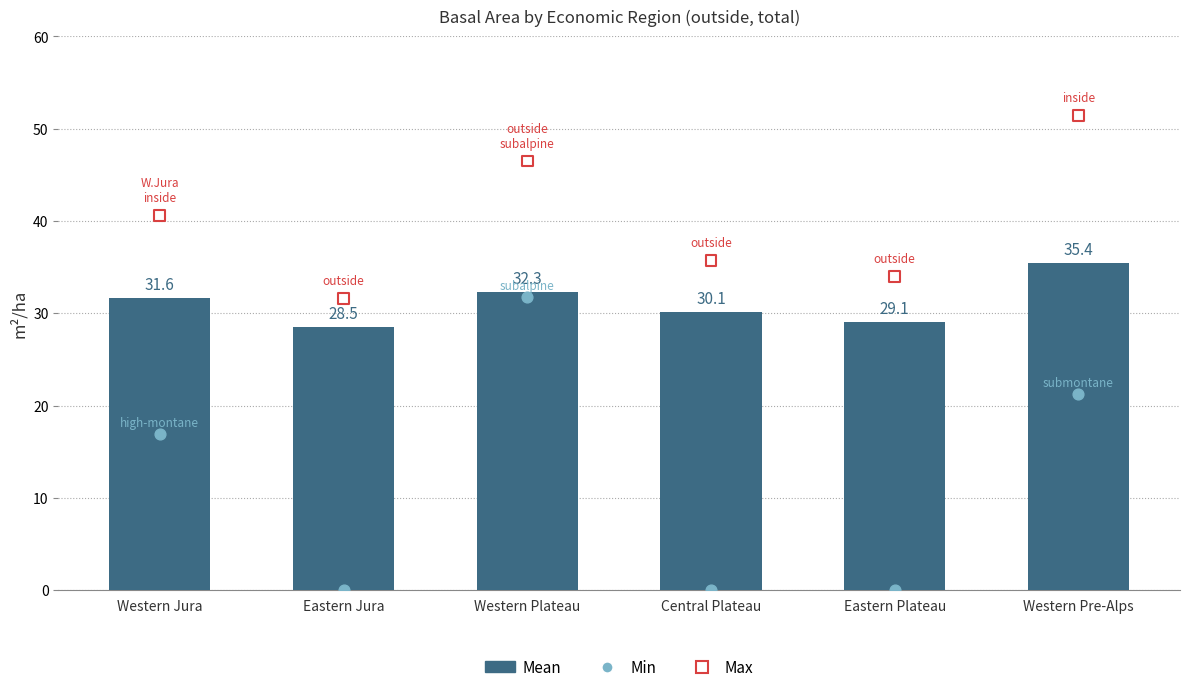

At how many categories does at least one series exceed 32?

5